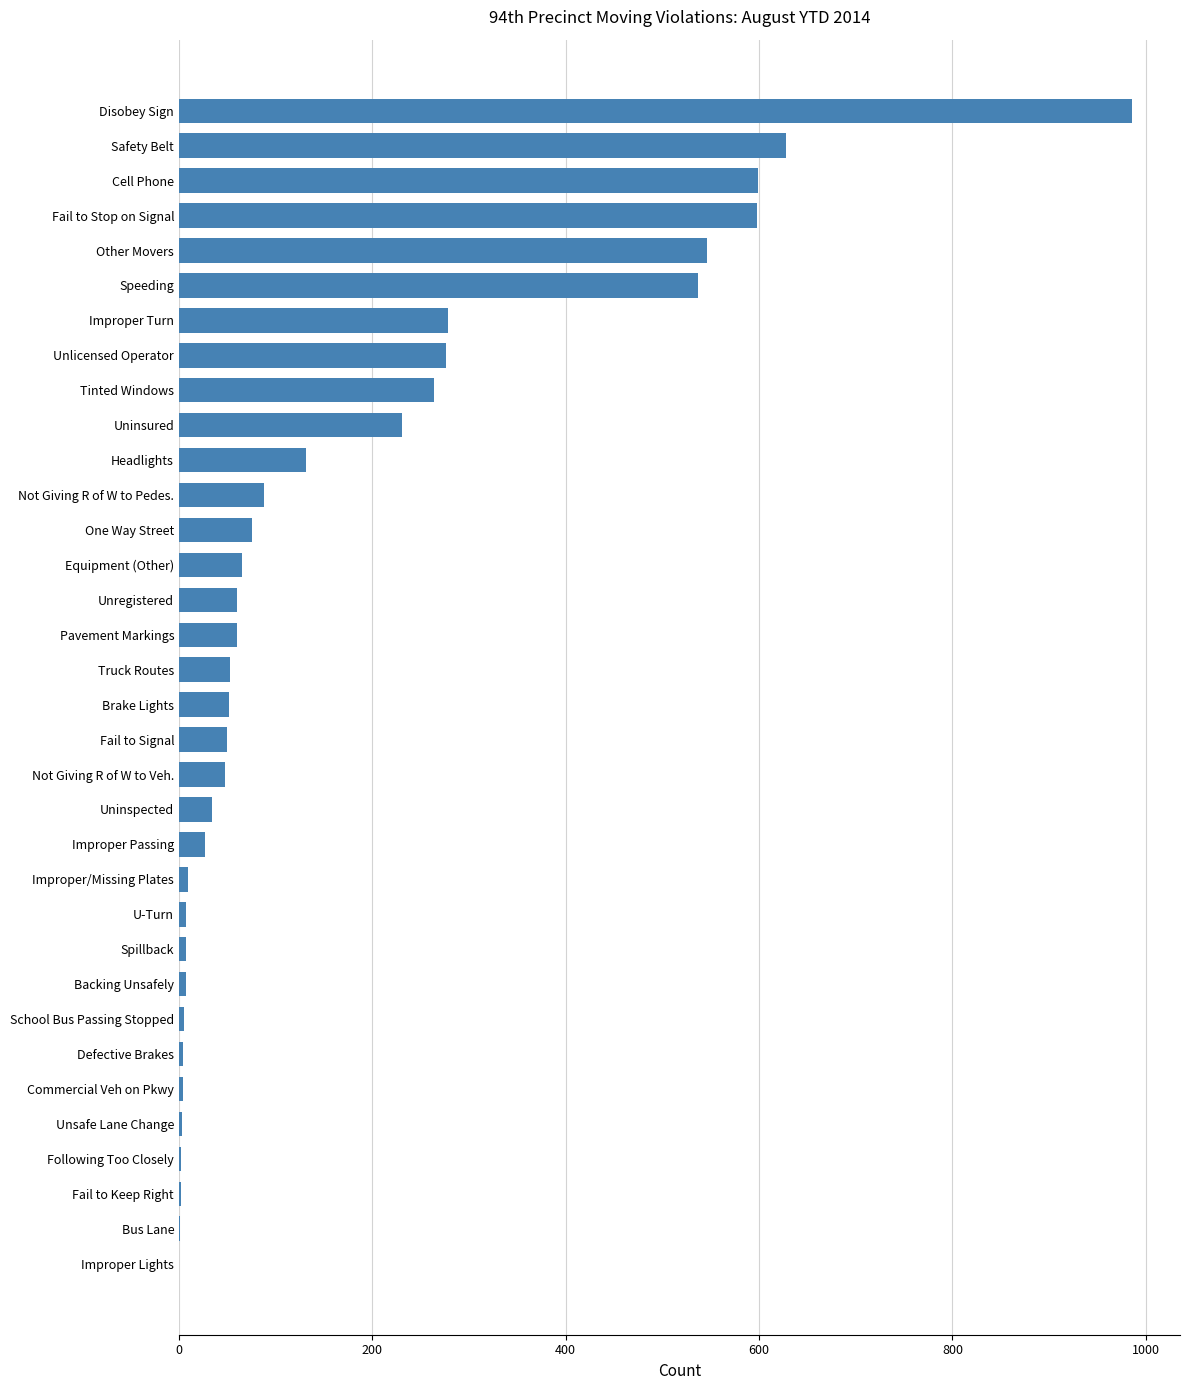

Where is the data nearest to the value 493?

Speeding